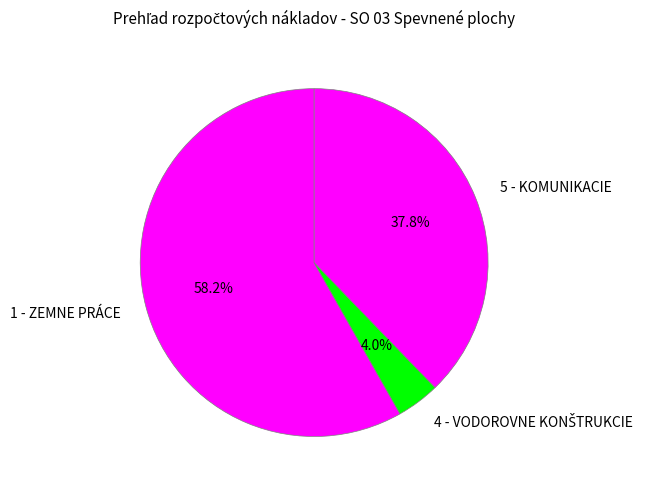

Which category has the biggest portion of the pie?

1 - ZEMNE PRÁCE